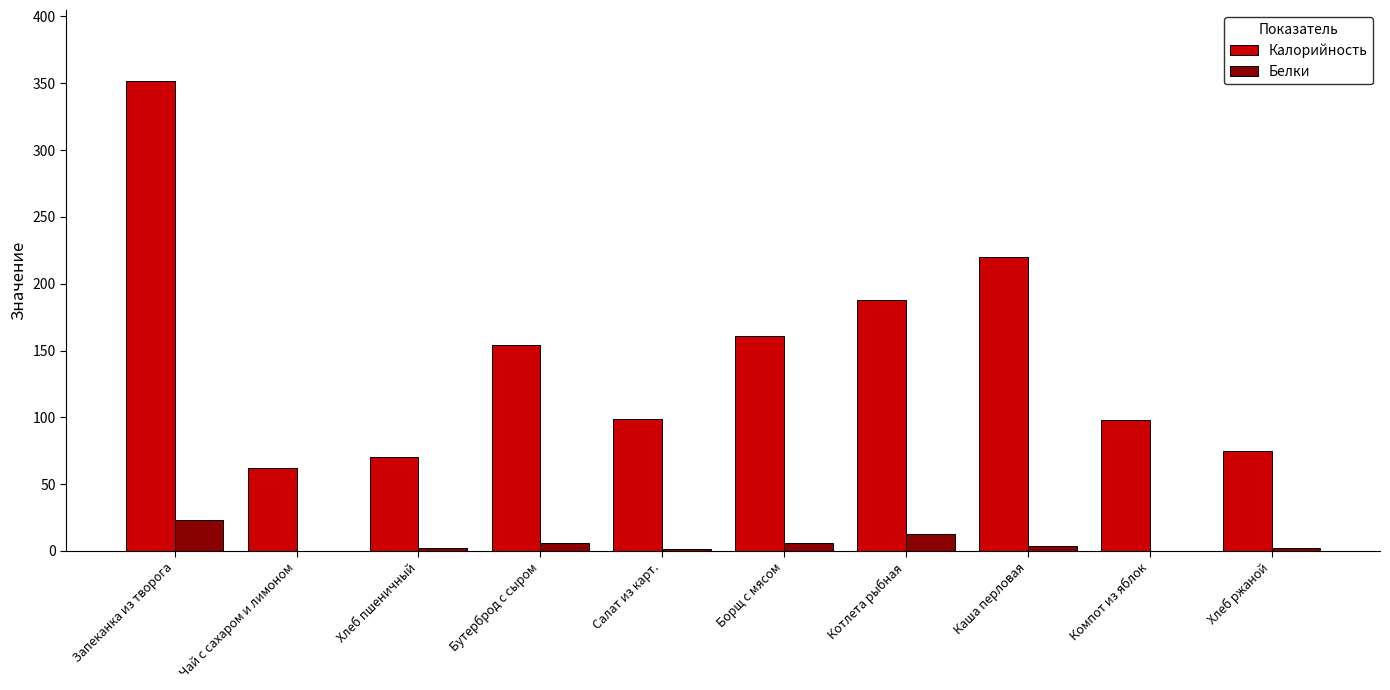

Which series has the largest total across all categories?

Калорийность